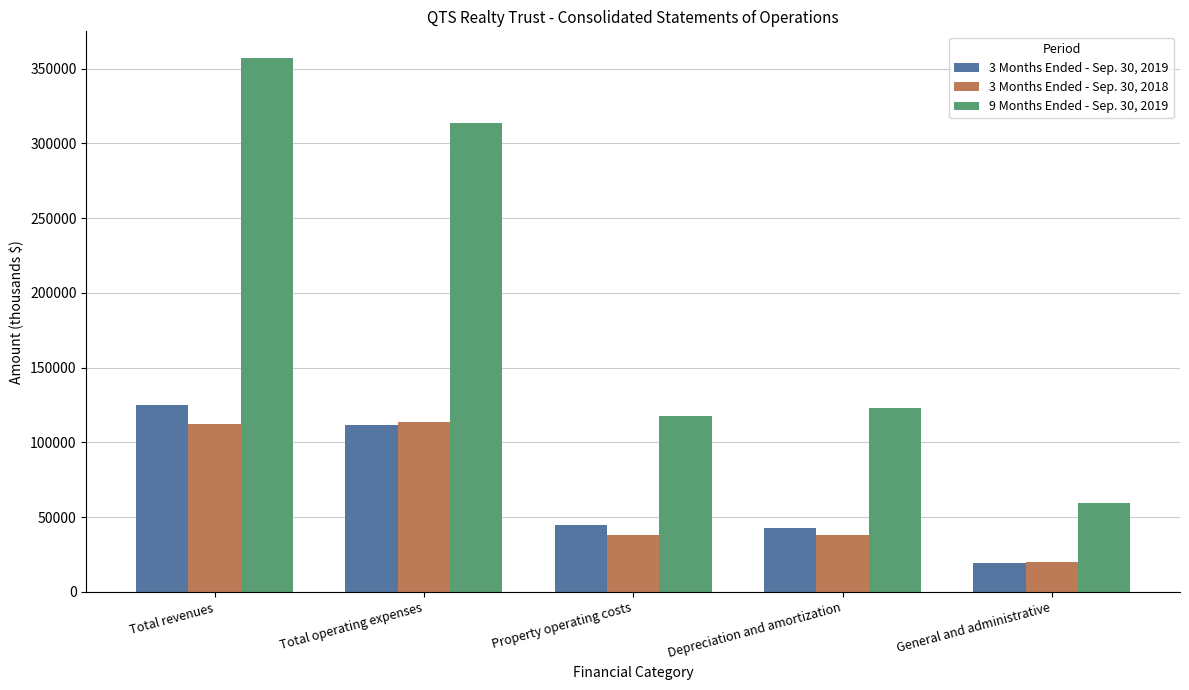

Which series has the largest range (max minus min)?

9 Months Ended - Sep. 30, 2019